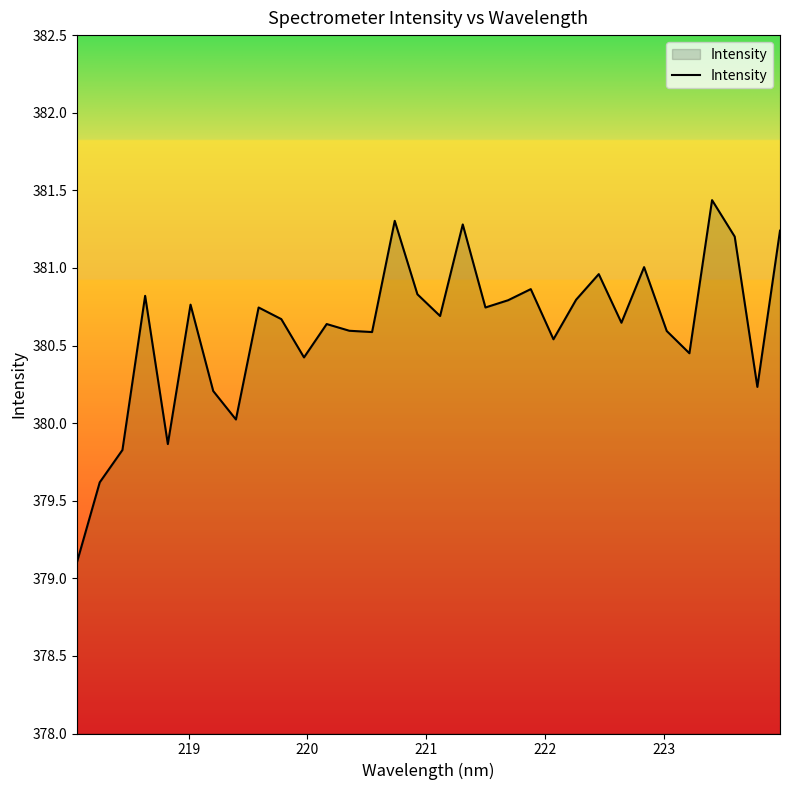

What is the smallest value displayed?

379.1